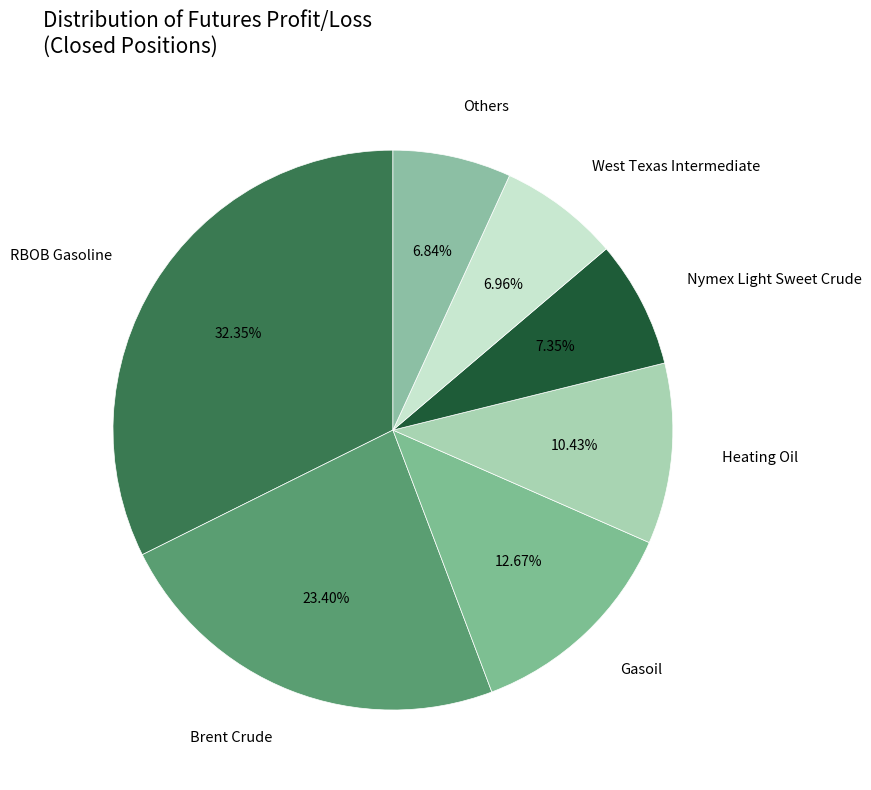

Between Brent Crude and Others, which is larger?

Brent Crude